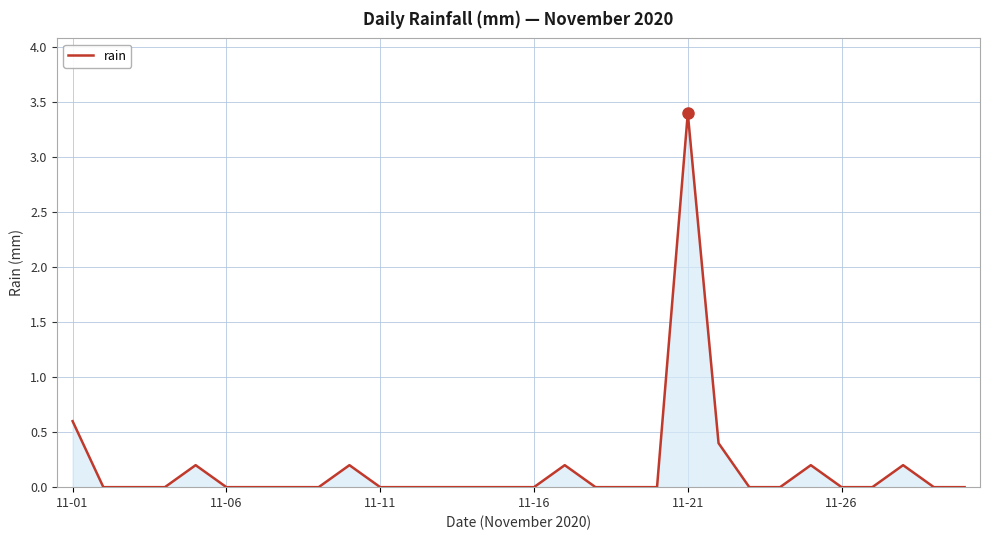

What is the greatest value displayed?

3.4